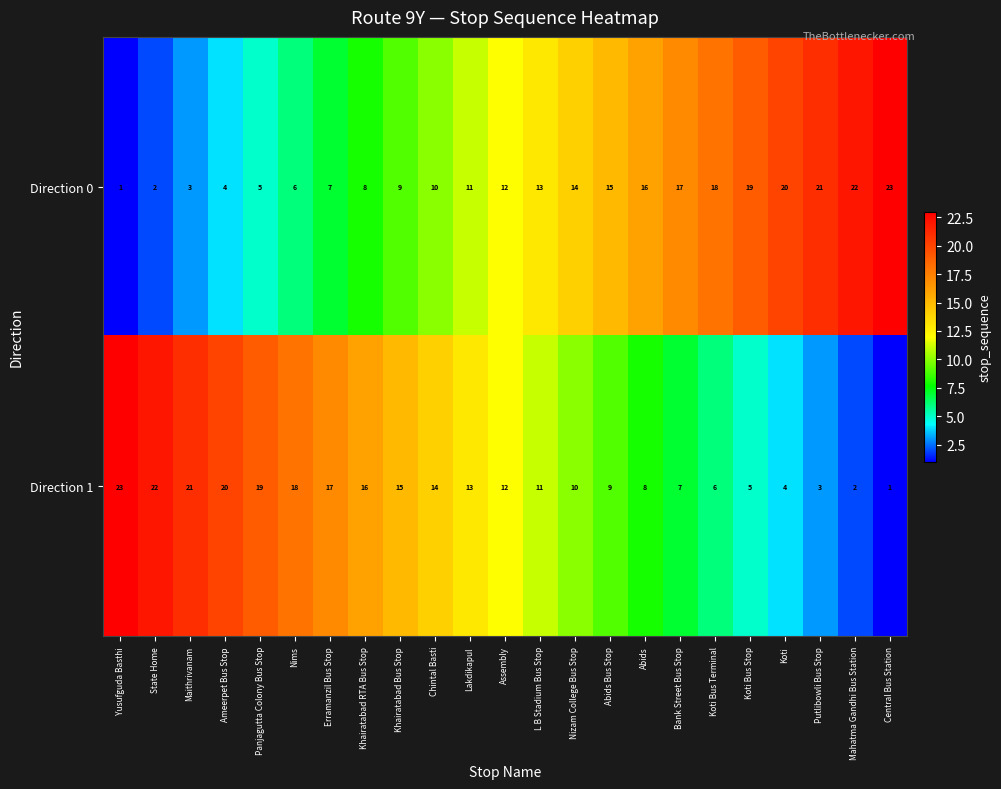

What is the difference between the highest and lowest values at Central Bus Station?

22